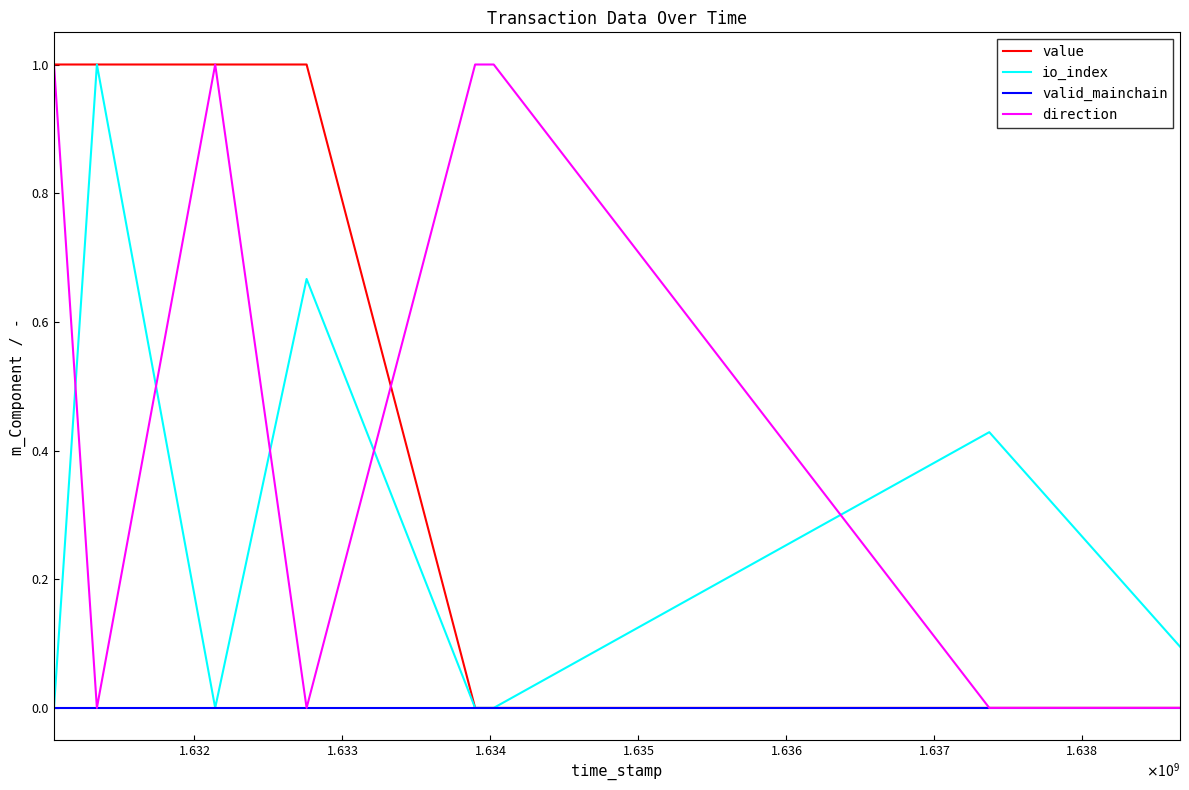

True or false: value and direction cross at least once.

True